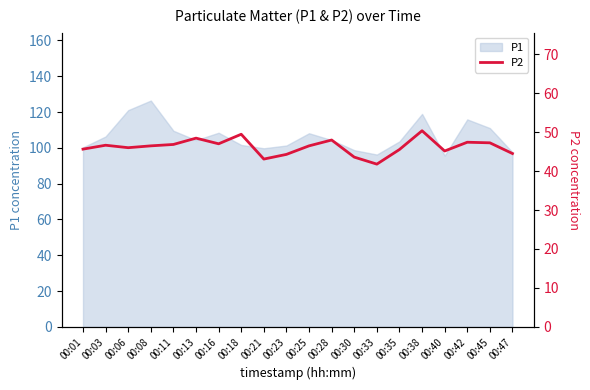

How many data points are less than 46?

8